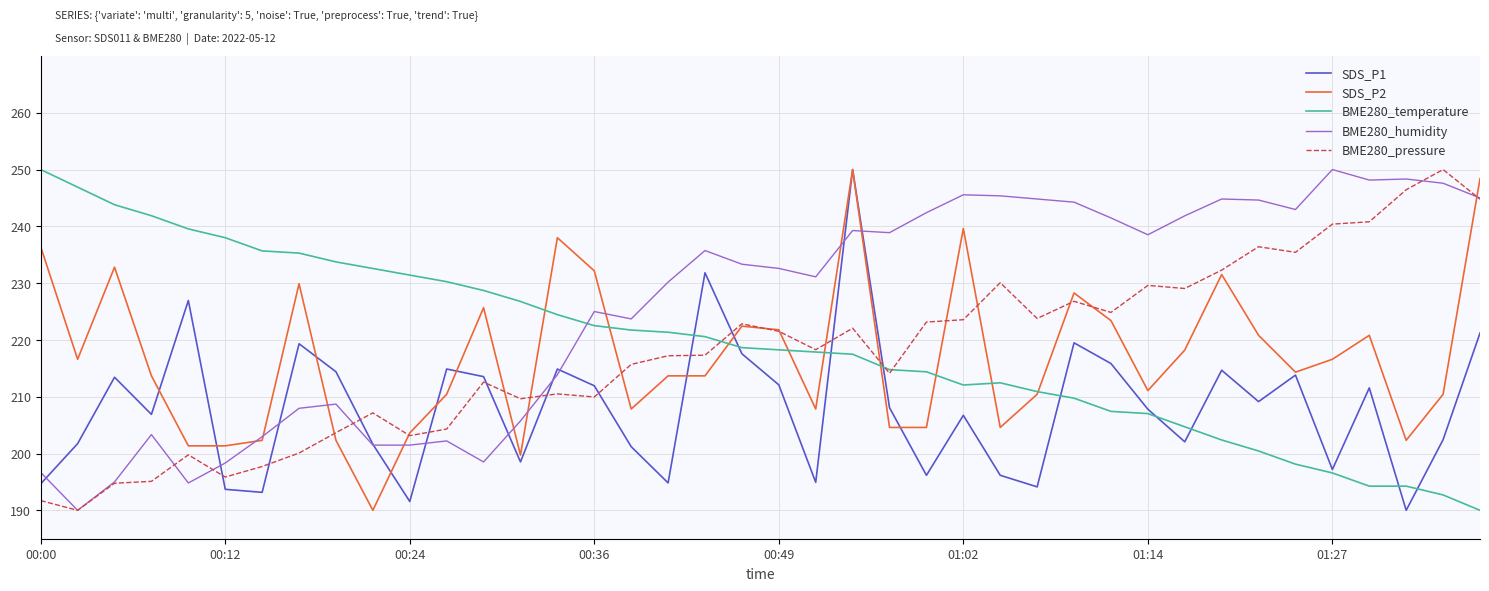

What is the smallest value displayed?

190.0